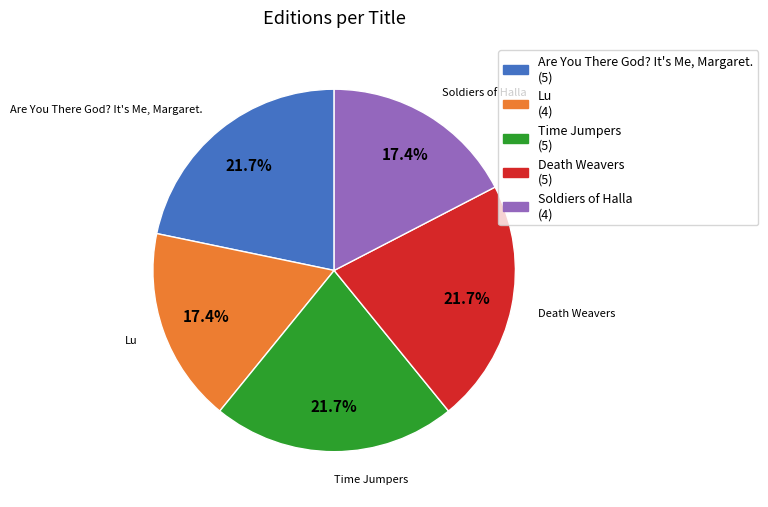

What is the ratio of the value at Are You There God? It's Me, Margaret. to the value at Time Jumpers?

1.0